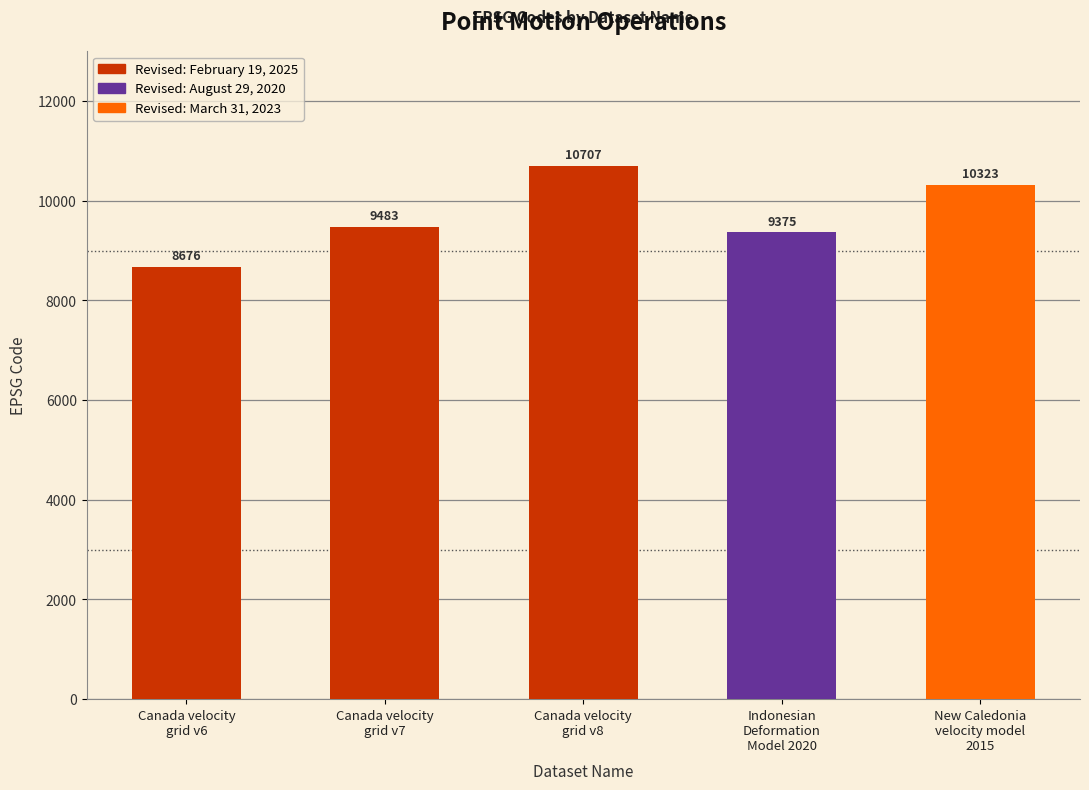

Reading left to right, what are all the values shown in this chart?

Canada velocity
grid v6=8676	Canada velocity
grid v7=9483	Canada velocity
grid v8=10707	Indonesian
Deformation
Model 2020=9375	New Caledonia
velocity model
2015=10323